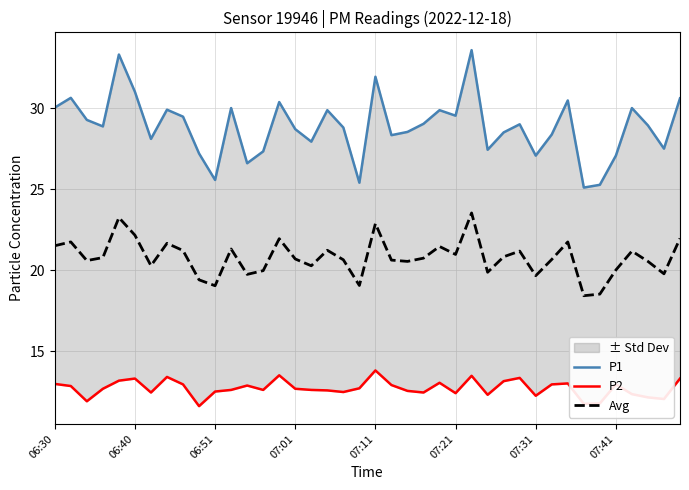

At which label does P2 reach its minimum?

9